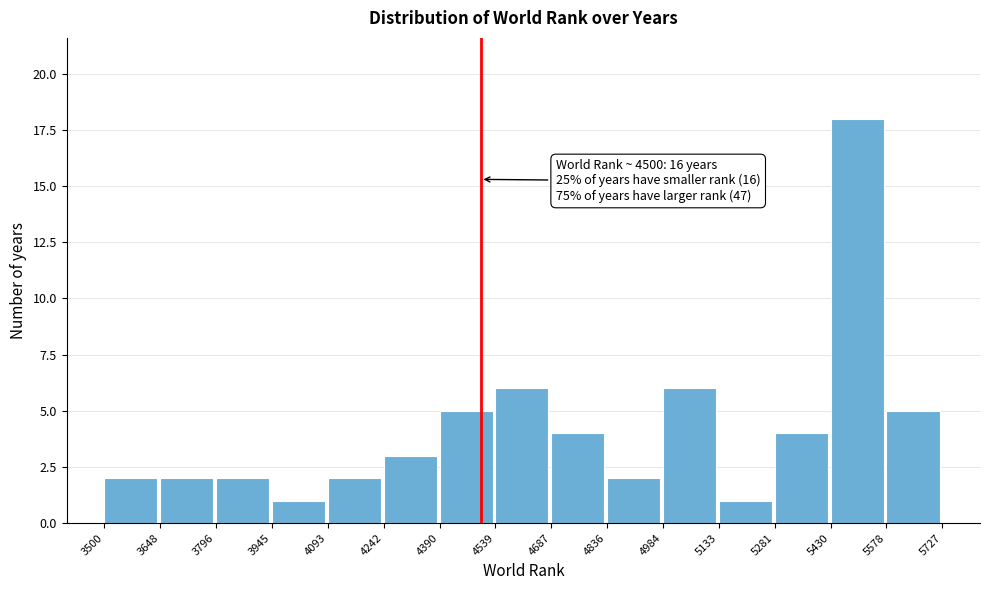

Over which range of the x-axis is the bar tallest?

5430 to 5578